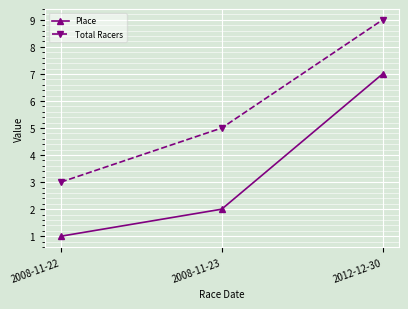

What is the difference between the maximum and minimum values in the Total Racers series?

6